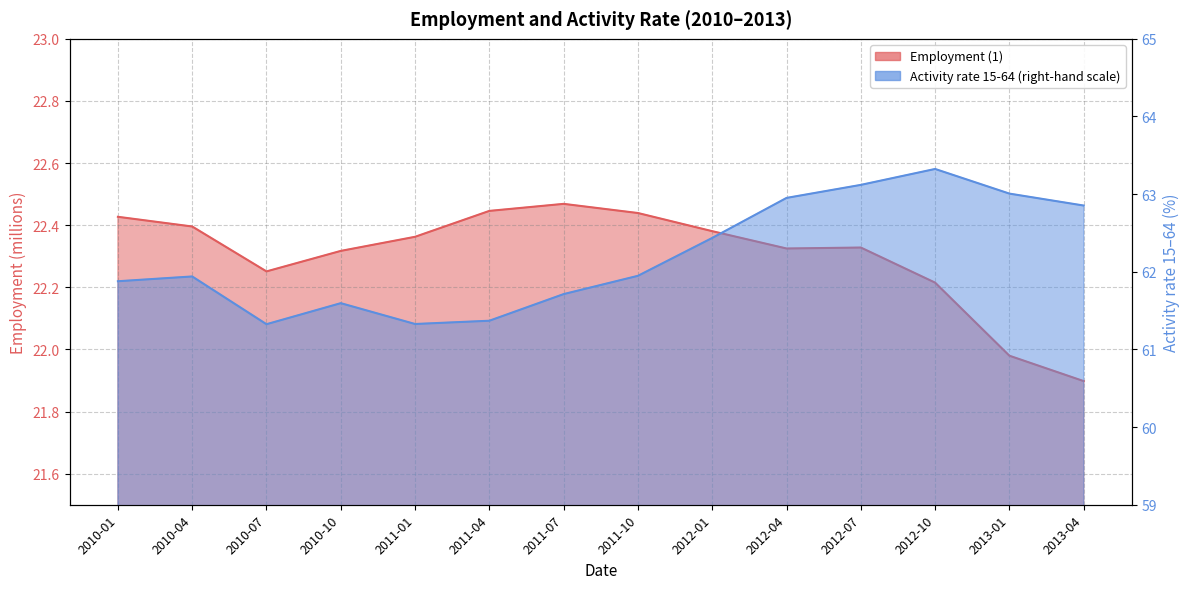

What are all the series names shown in the legend?

Employment (1), Activity rate 15-64 (right-hand scale)